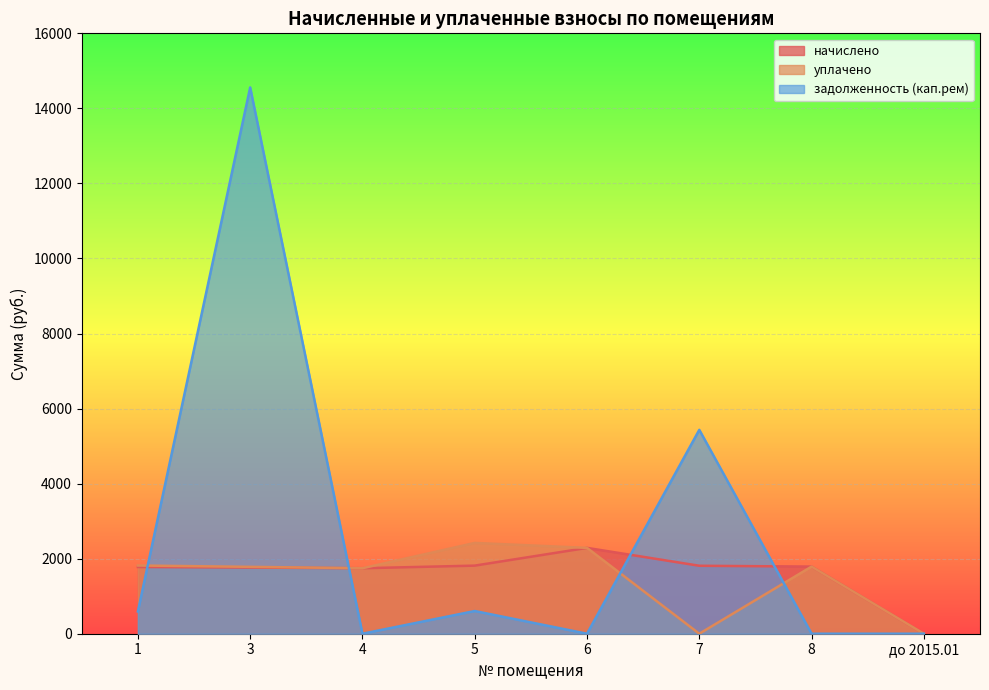

How many series are shown in this chart?

3